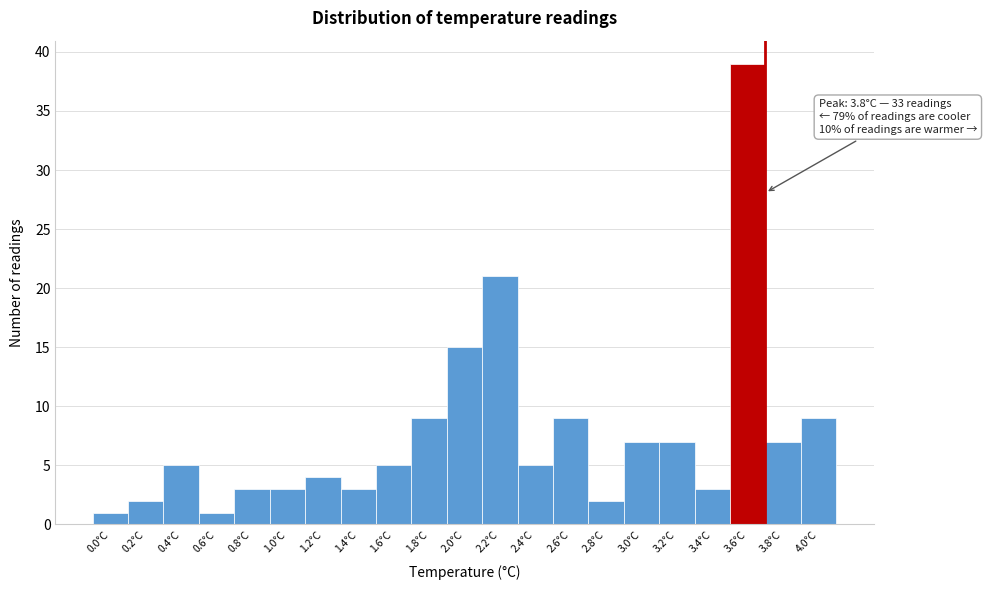

Reading right to left, transcribe all the data shown in this chart.

9	7	39	3	7	7	2	9	5	21	15	9	5	3	4	3	3	1	5	2	1